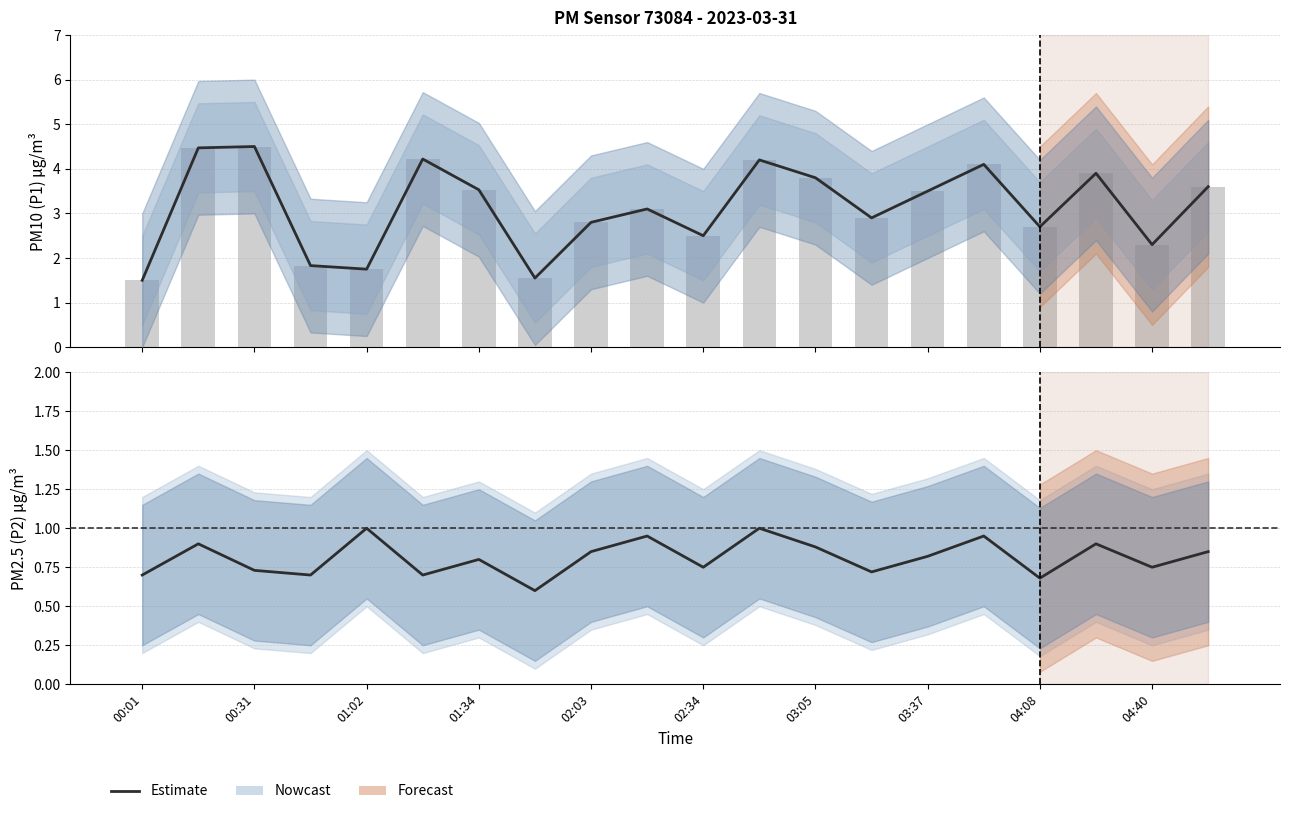

What is the spread (max minus min) of values at 04:40?

2.2